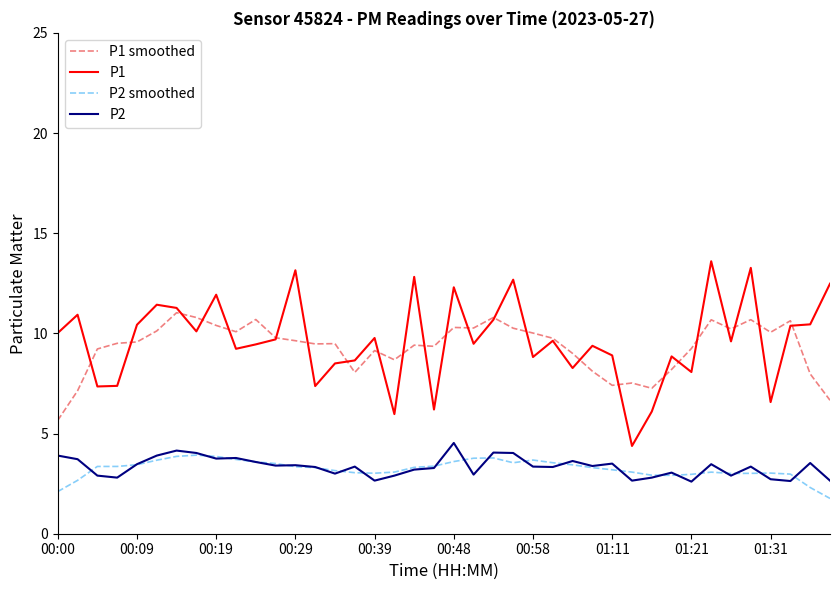

Count the number of data series in this chart.

4